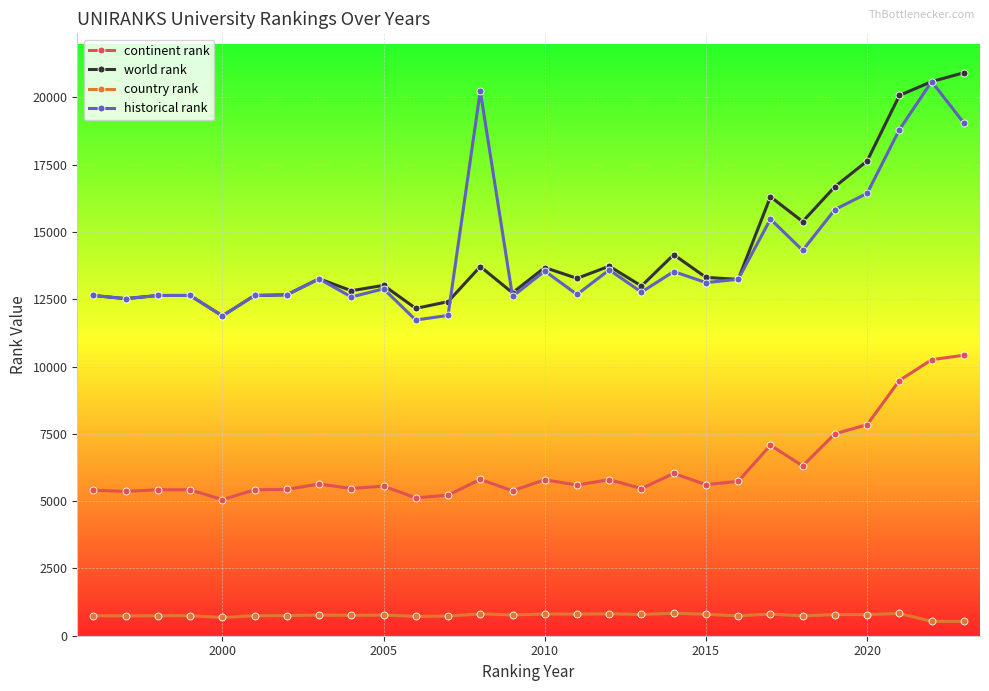

What is the minimum value shown in the chart?

534